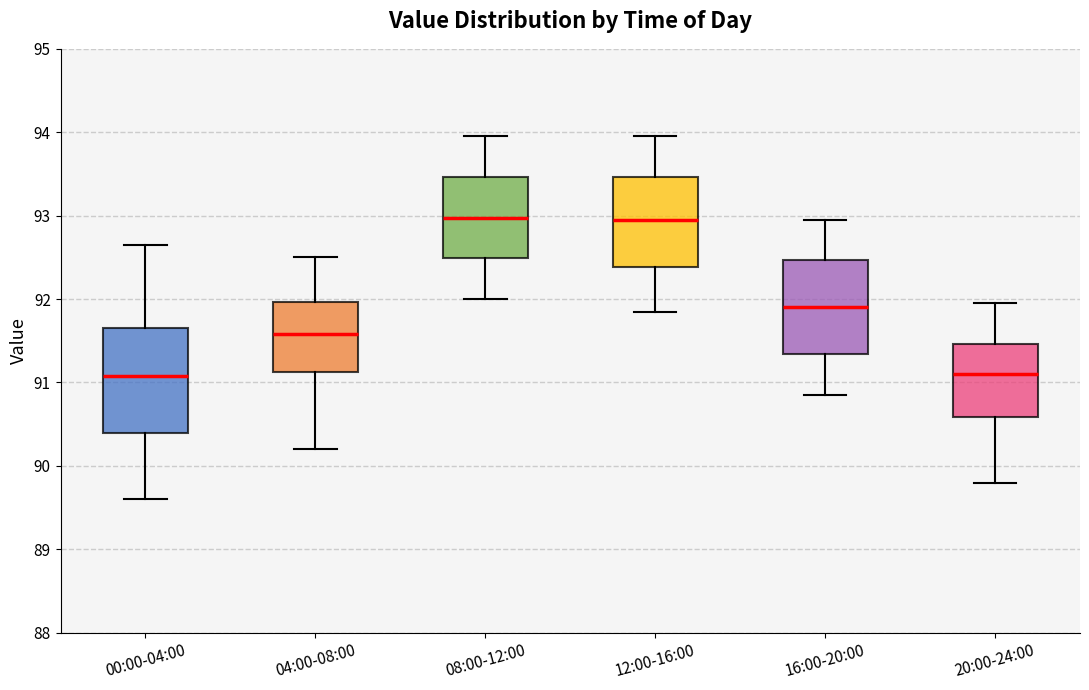

Reading left to right, transcribe this box plot: for each box, give where its median line is, the range the box spans, and where its two whiskers end, as read against the y-axis. The values are not printed on the chart, so give them approximately, as read against the axis.

00:00-04:00: median 91.1, box 90.4 to 91.7, whiskers 89.6 to 92.7
04:00-08:00: median 91.6, box 91.1 to 92.0, whiskers 90.2 to 92.5
08:00-12:00: median 93.0, box 92.5 to 93.5, whiskers 92.0 to 94.0
12:00-16:00: median 93.0, box 92.4 to 93.5, whiskers 91.9 to 94.0
16:00-20:00: median 91.9, box 91.3 to 92.5, whiskers 90.9 to 93.0
20:00-24:00: median 91.1, box 90.6 to 91.5, whiskers 89.8 to 92.0